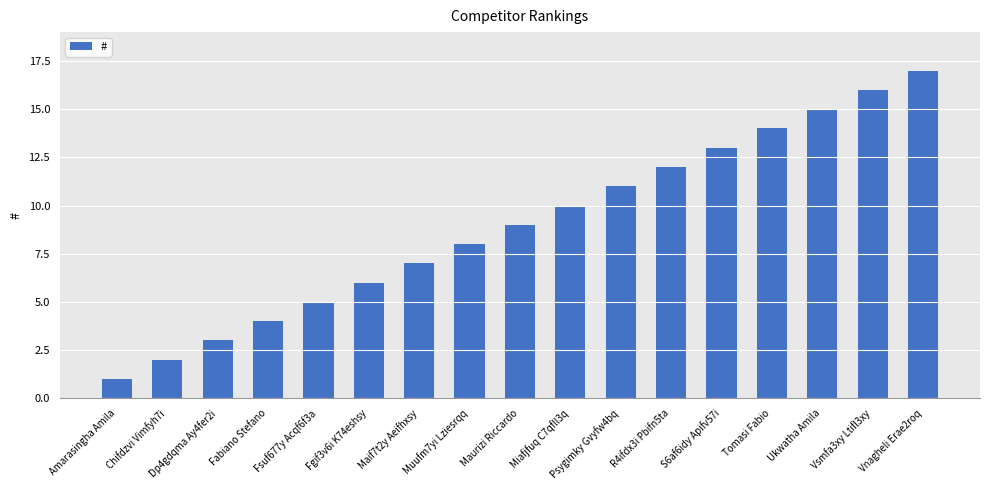

What position from the left is Dp4gdqma Ay4fer2i?

3